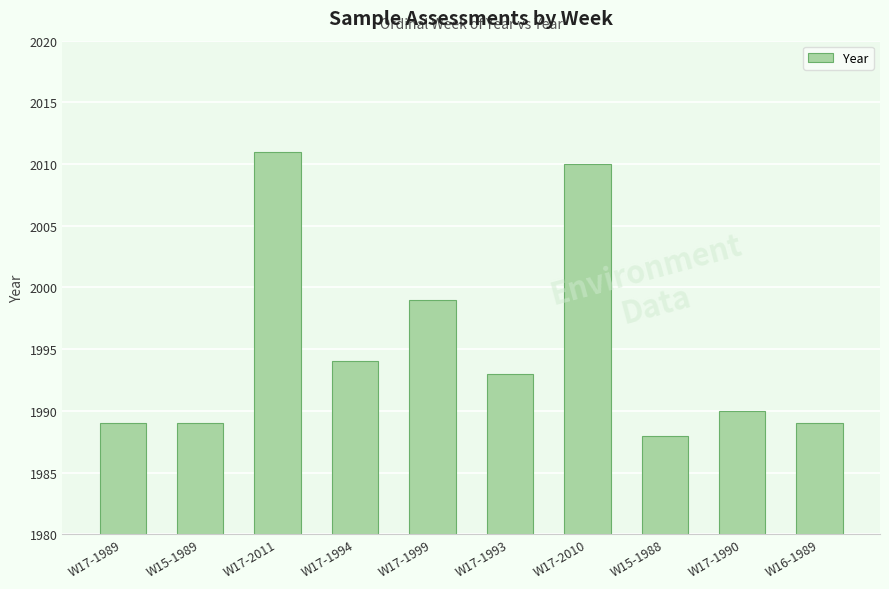

Reading left to right, extract all data points from this chart.

W17-1989=1989	W15-1989=1989	W17-2011=2011	W17-1994=1994	W17-1999=1999	W17-1993=1993	W17-2010=2010	W15-1988=1988	W17-1990=1990	W16-1989=1989